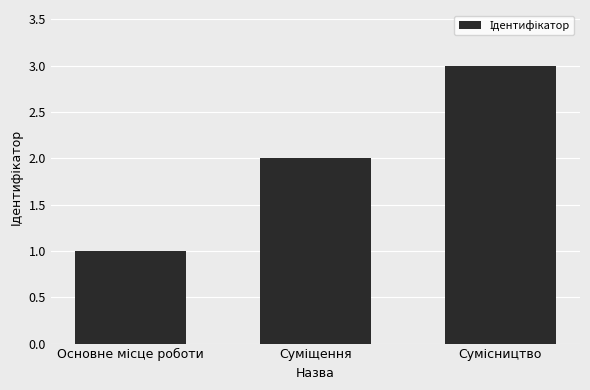

Count the values in the range 1 to 3.

3